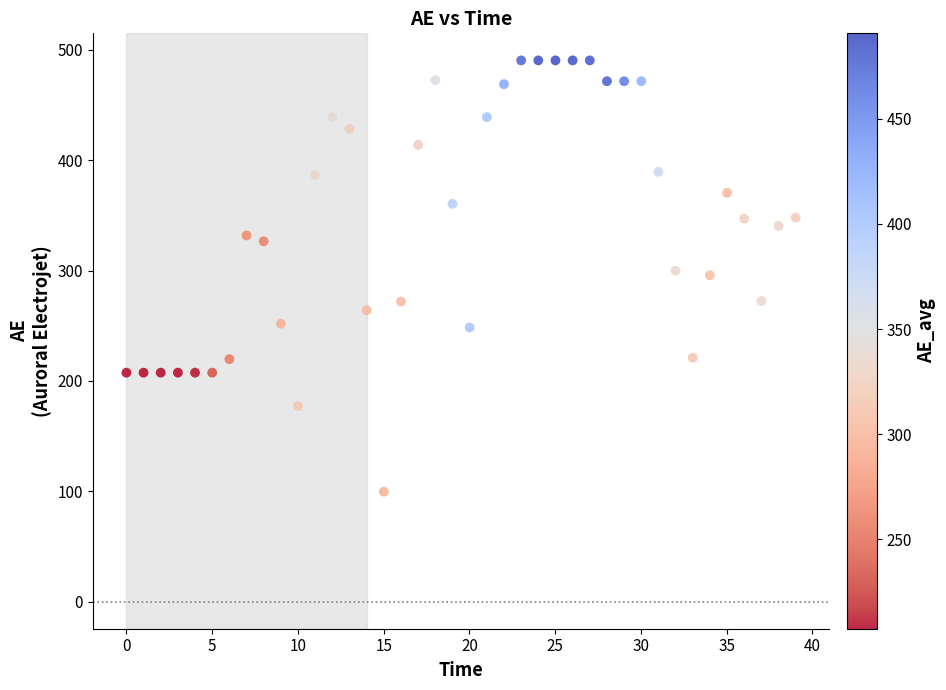

What is the range of X values (max minus min)?

39.0